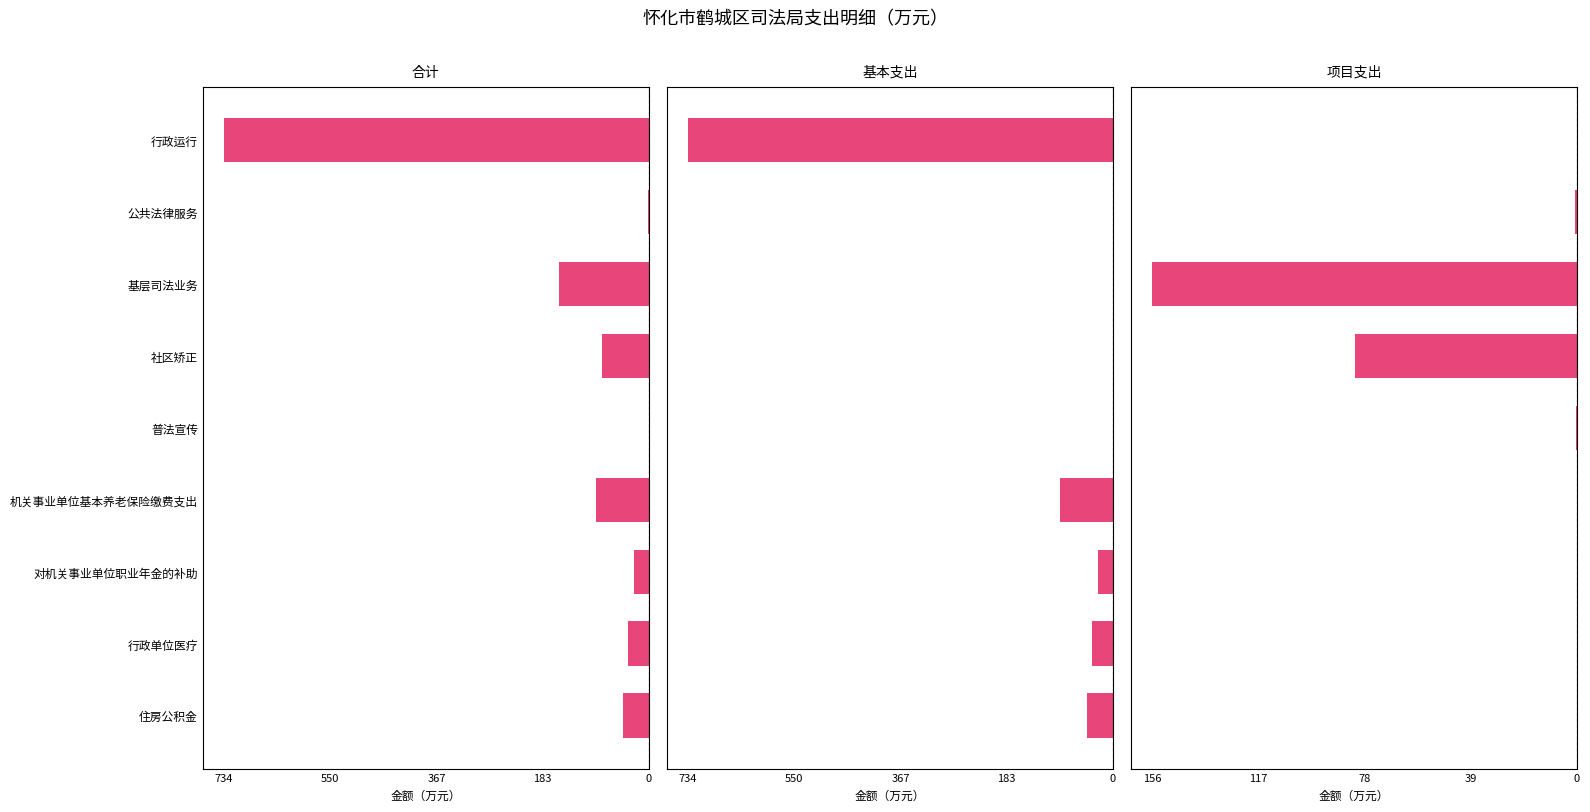

Which has a higher value, 机关事业单位基本养老保险缴费支出 or 对机关事业单位职业年金的补助?

对机关事业单位职业年金的补助